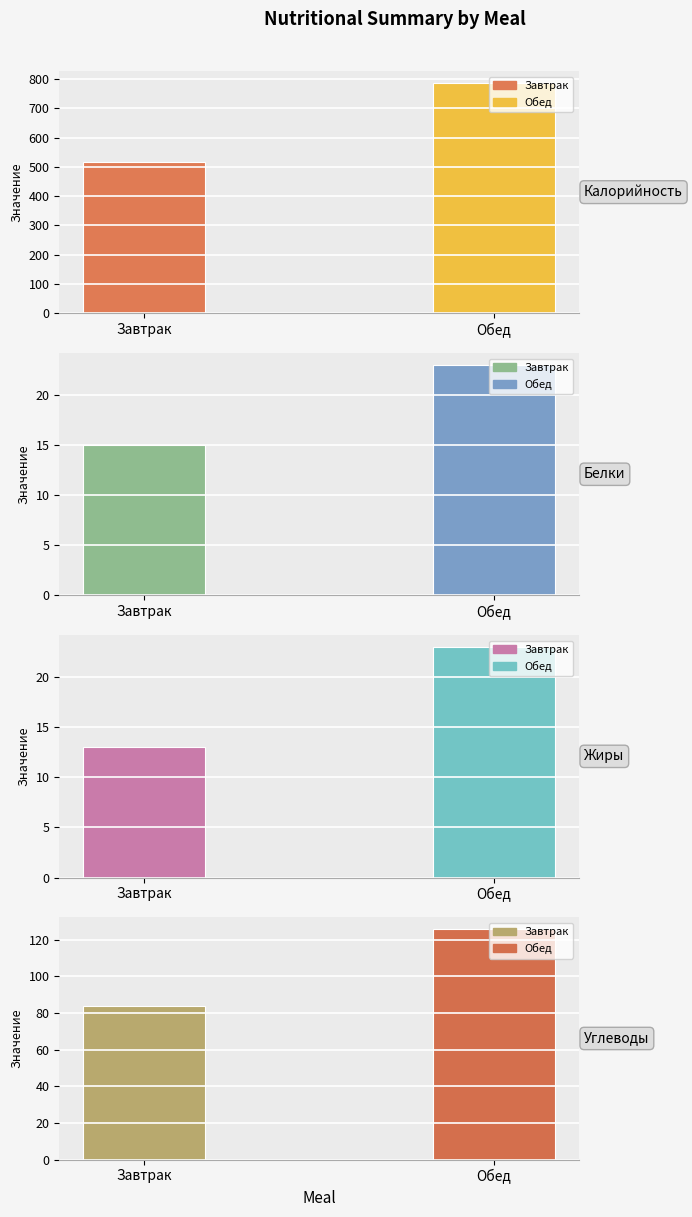

Reading left to right, list all the values displayed in this chart.

Калорийность: 515	788
Белки: 15	23
Жиры: 13	23
Углеводы: 84	126